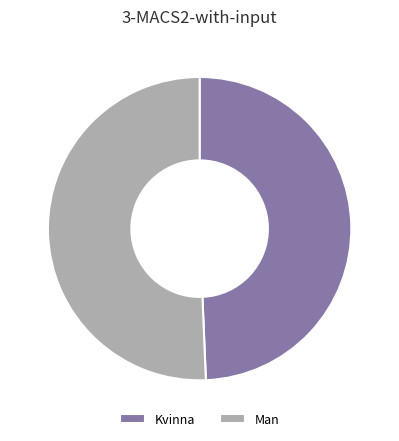

What is the largest slice in the pie chart?

Man